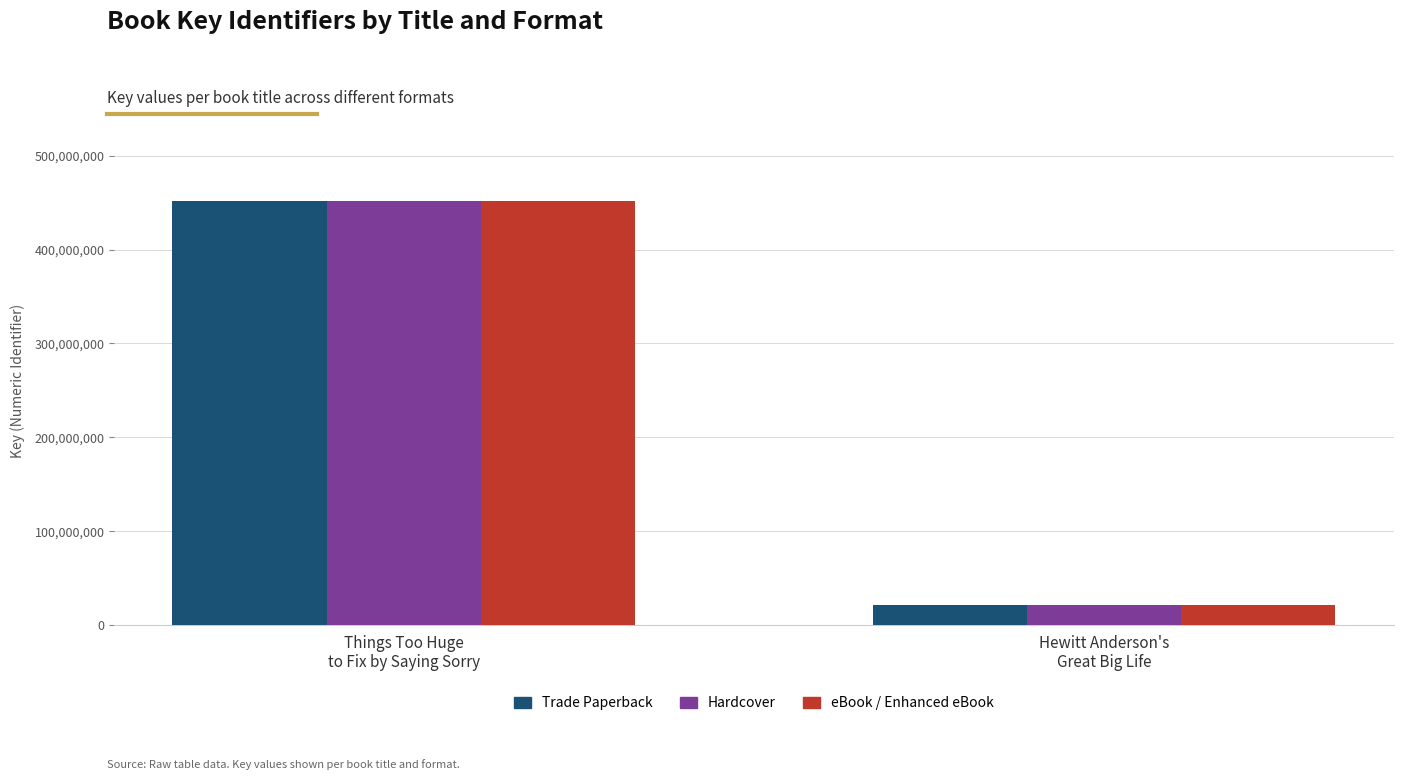

What is the highest value of the Hardcover series?

452188401